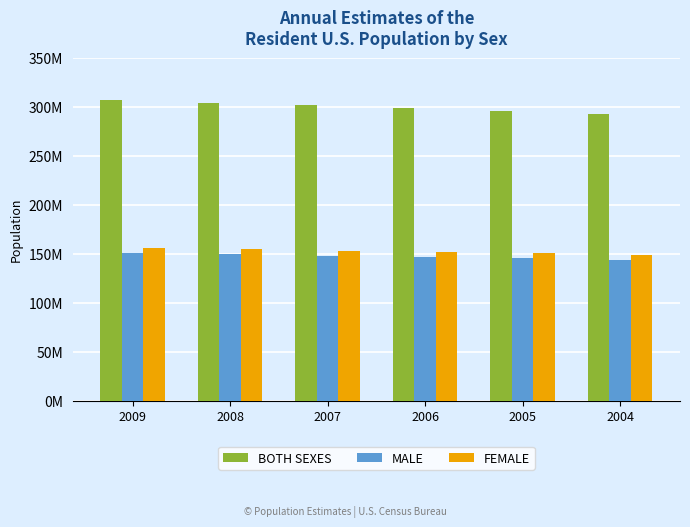

Read the MALE value at 2005.

145197078